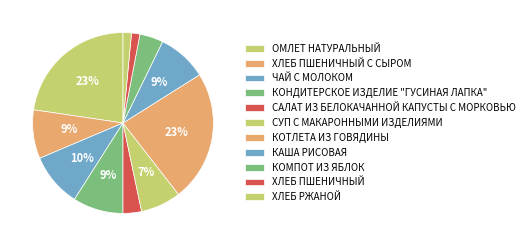

Rank the categories by value from highest to lowest.

КОТЛЕТА ИЗ ГОВЯДИНЫ, ОМЛЕТ НАТУРАЛЬНЫЙ, ЧАЙ С МОЛОКОМ, КОНДИТЕРСКОЕ ИЗДЕЛИЕ "ГУСИНАЯ ЛАПКА", КАША РИСОВАЯ, ХЛЕБ ПШЕНИЧНЫЙ С СЫРОМ, СУП С МАКАРОННЫМИ ИЗДЕЛИЯМИ, КОМПОТ ИЗ ЯБЛОК, САЛАТ ИЗ БЕЛОКАЧАННОЙ КАПУСТЫ С МОРКОВЬЮ, ХЛЕБ ПШЕНИЧНЫЙ, ХЛЕБ РЖАНОЙ